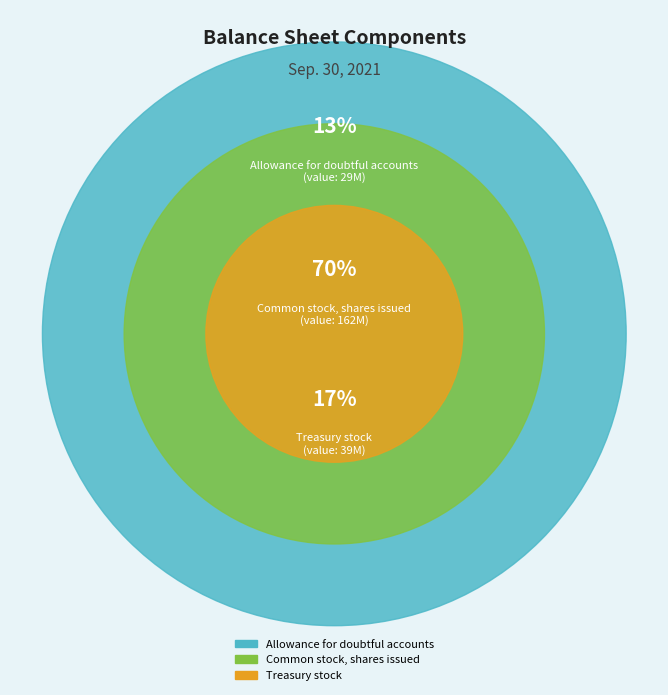

Which has a higher value, Common stock, shares issued or Allowance for doubtful accounts?

Common stock, shares issued